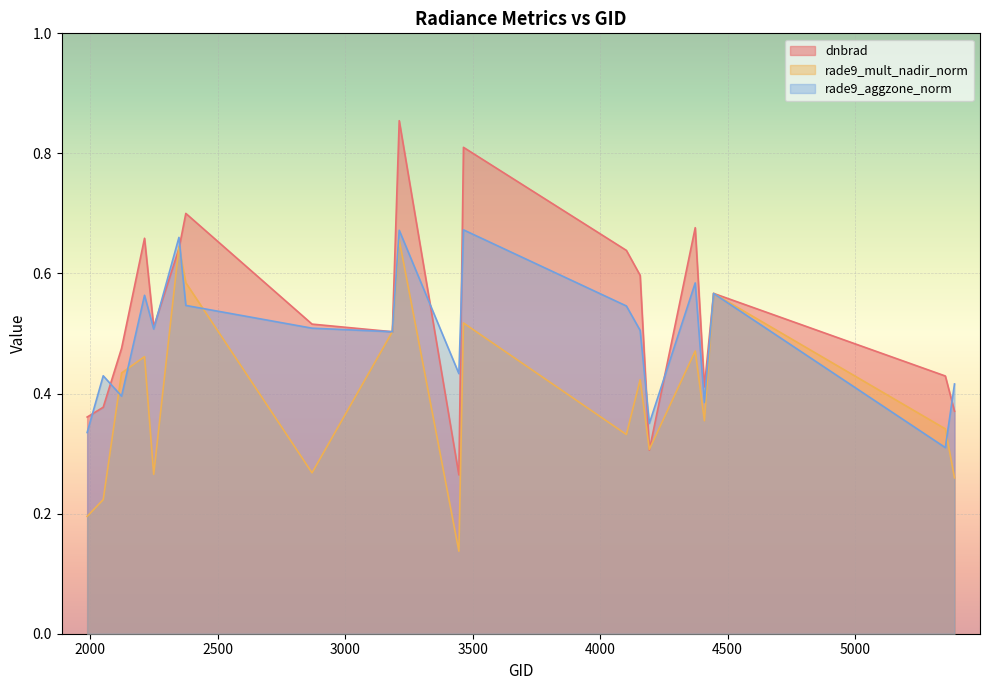

What is the value of the dnbrad point at the 17th from the left?

0.4